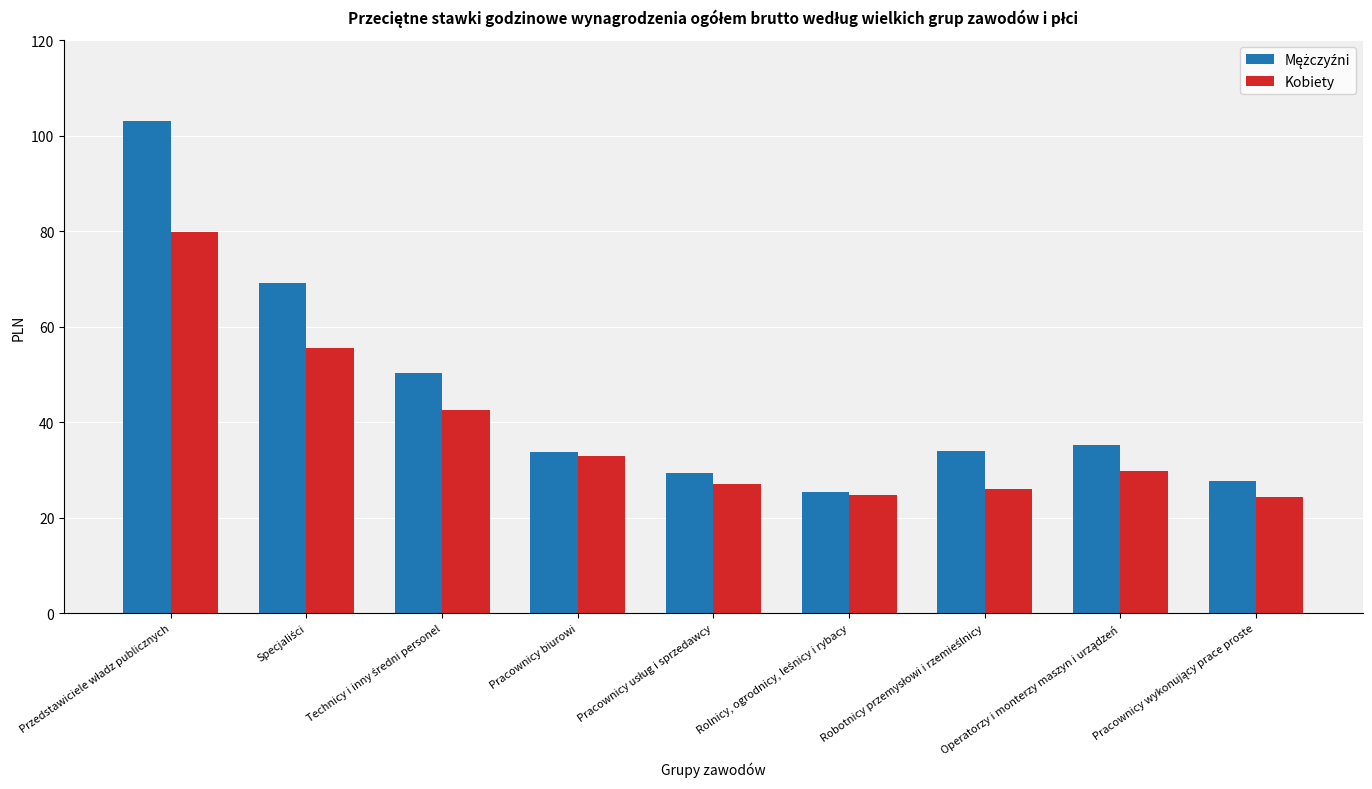

What is the maximum value shown in the chart?

103.2